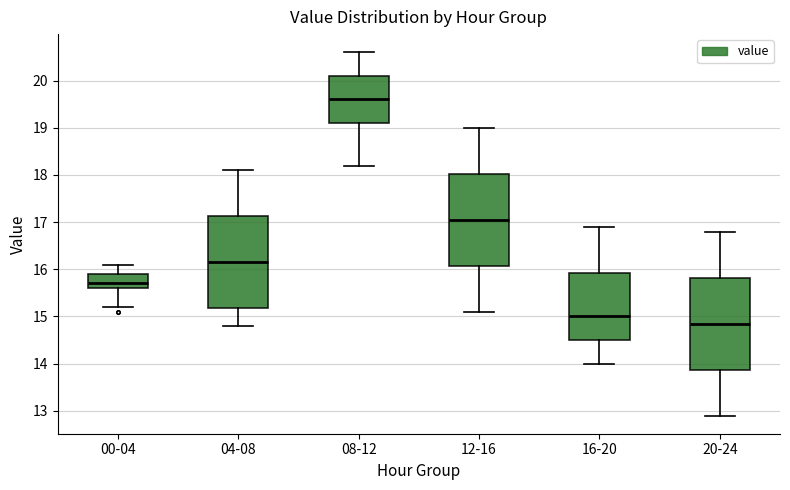

Which box has the highest median line?

08-12